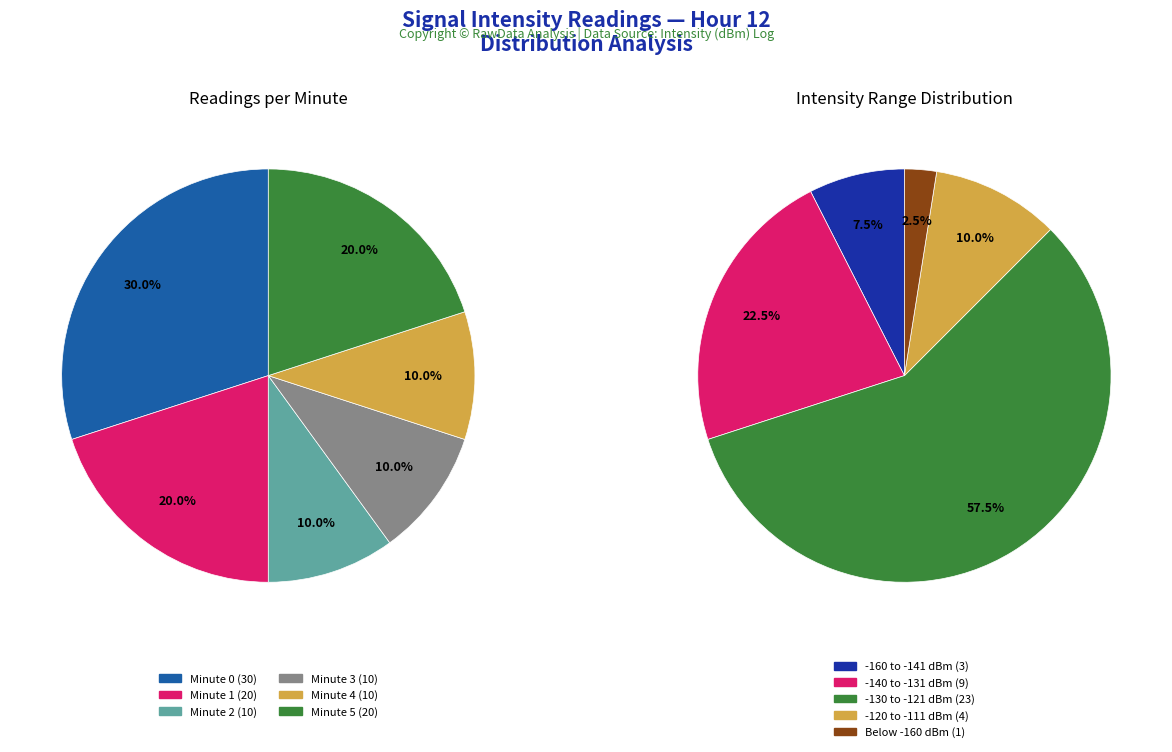

Is there a majority slice in this chart?

No